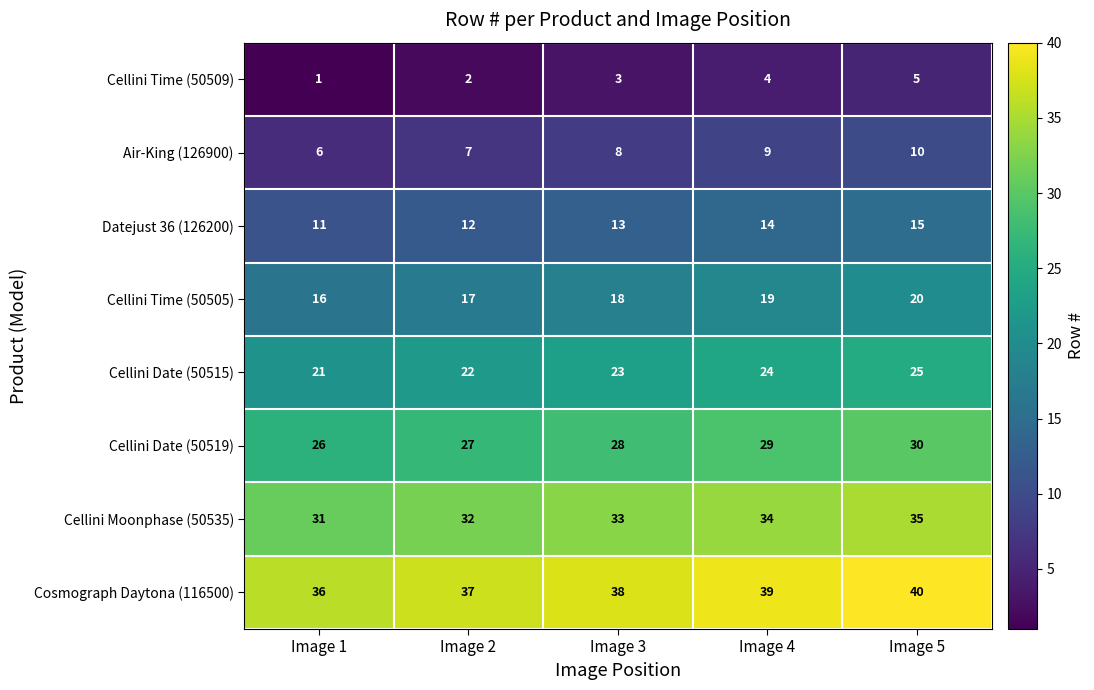

What is the sum of the Cosmograph Daytona (116500) values at Image 2 and Image 4?

76